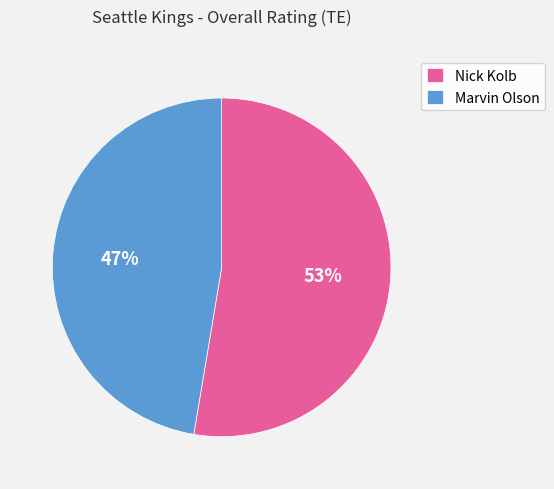

Which category has the biggest portion of the pie?

Nick